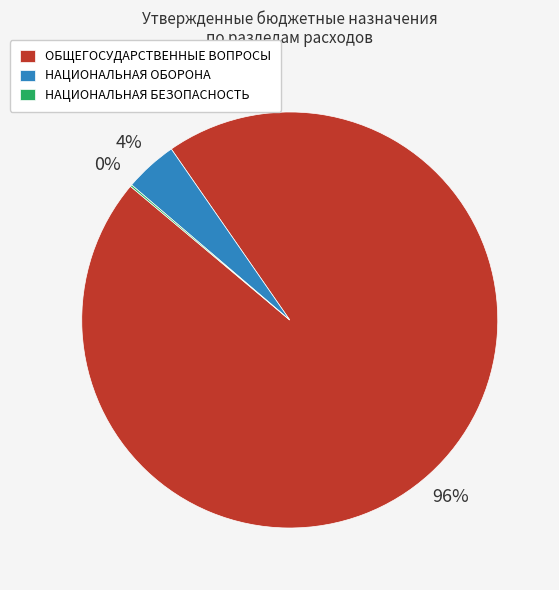

What is the largest slice in the pie chart?

ОБЩЕГОСУДАРСТВЕННЫЕ ВОПРОСЫ